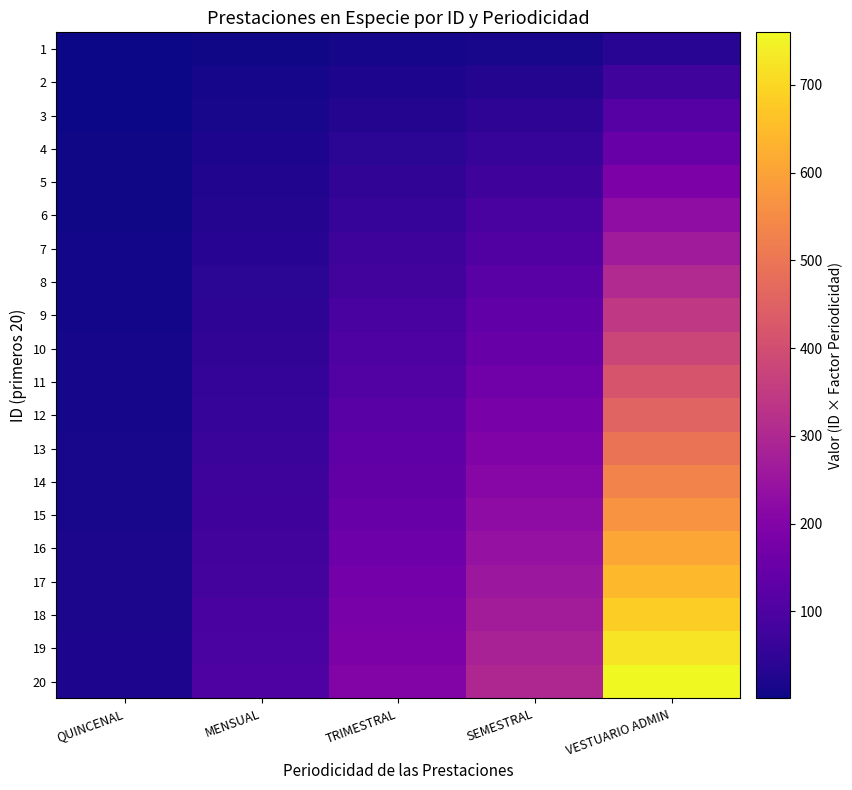

What is the total value across all series at SEMESTRAL?

3150